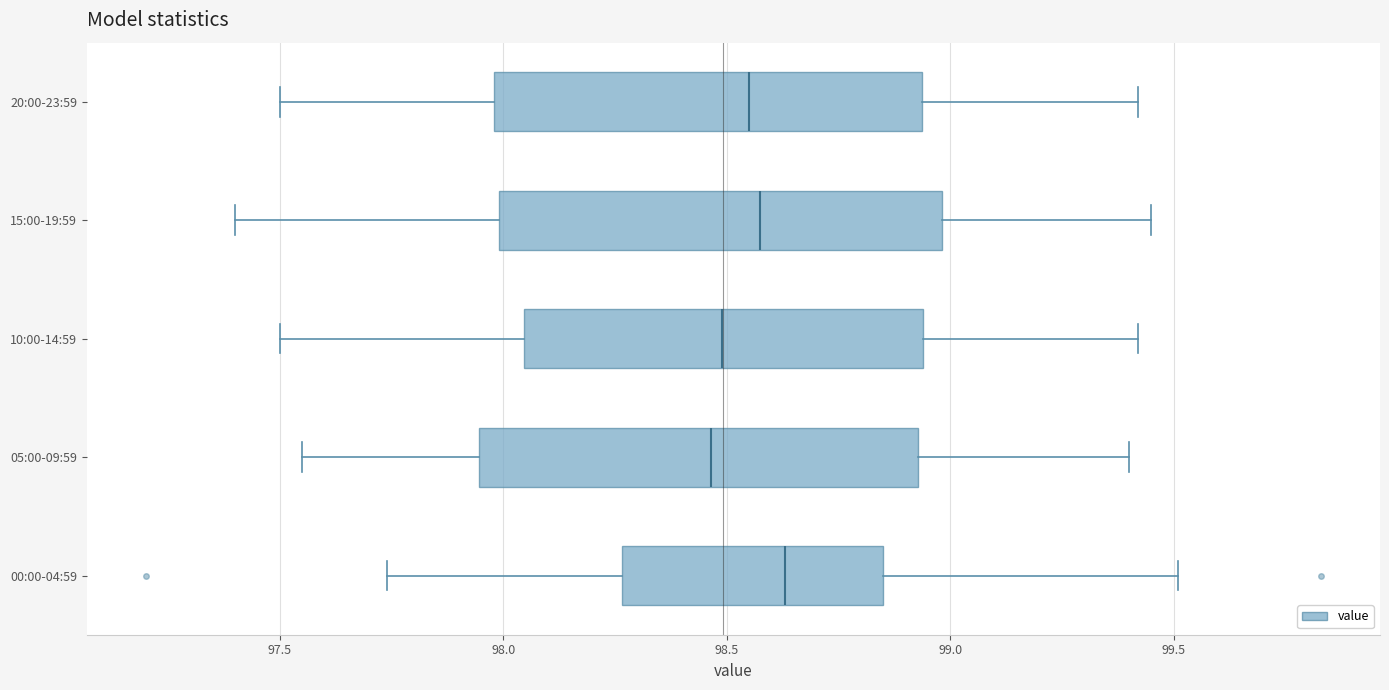

Where does the right whisker of the box for 05:00-09:59 end on the x-axis? The values are not printed on the chart, so give them approximately, as read against the axis.

99.40